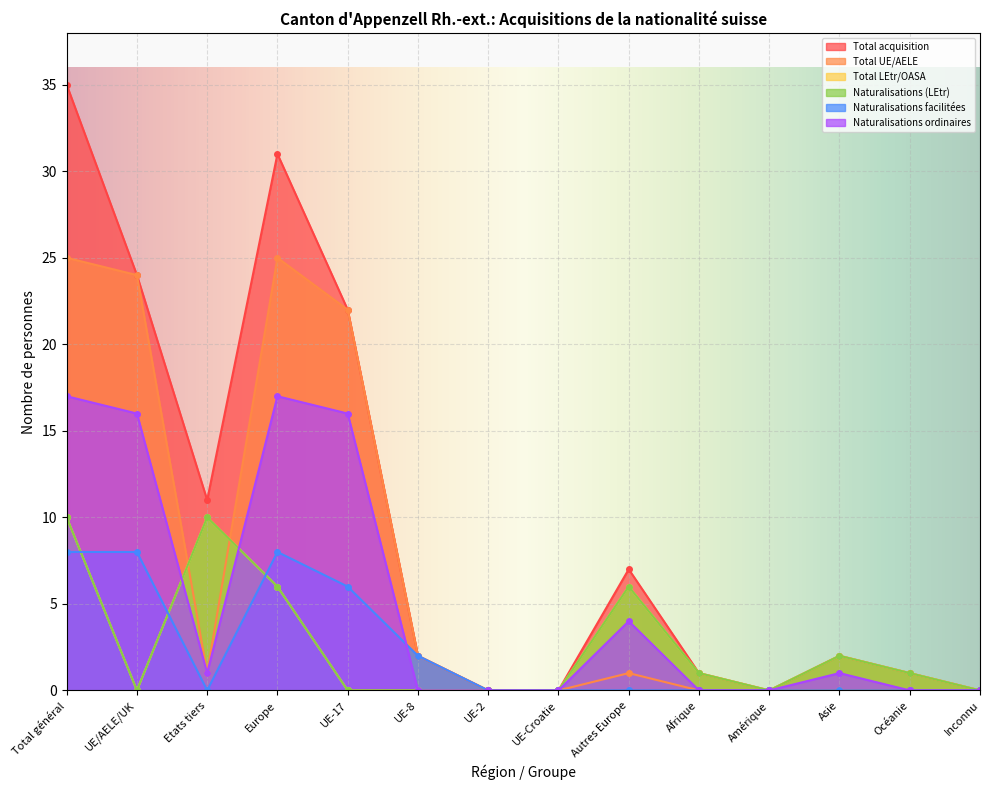

Where do Naturalisations (LEtr) and Total UE/AELE first cross each other?

UE/AELE/UK and Etats tiers